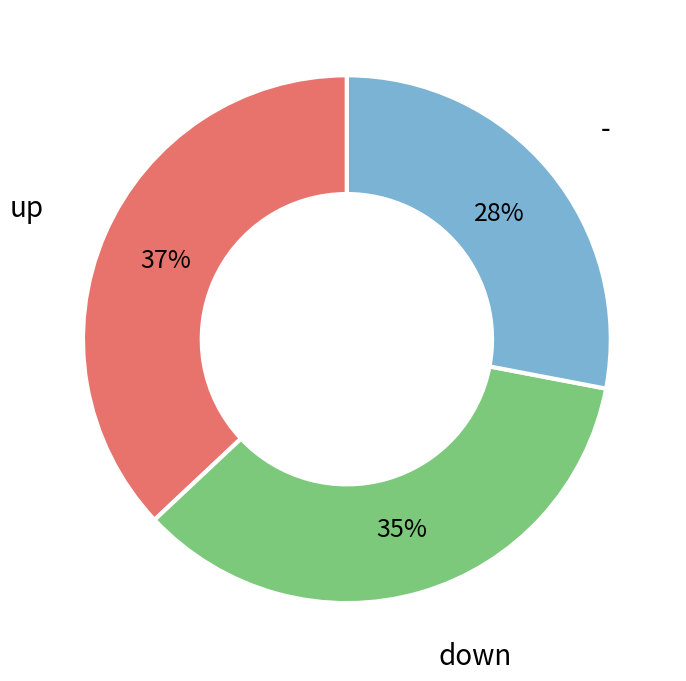

Does any single category account for the majority?

No